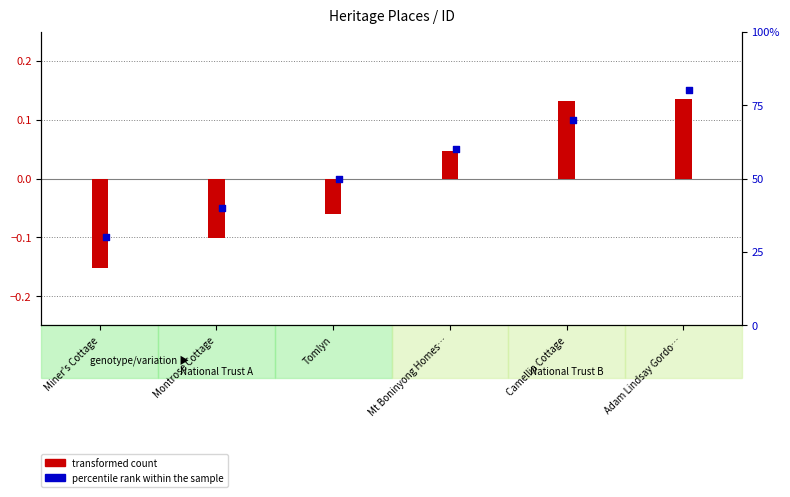

At how many categories does at least one series exceed 0?

3